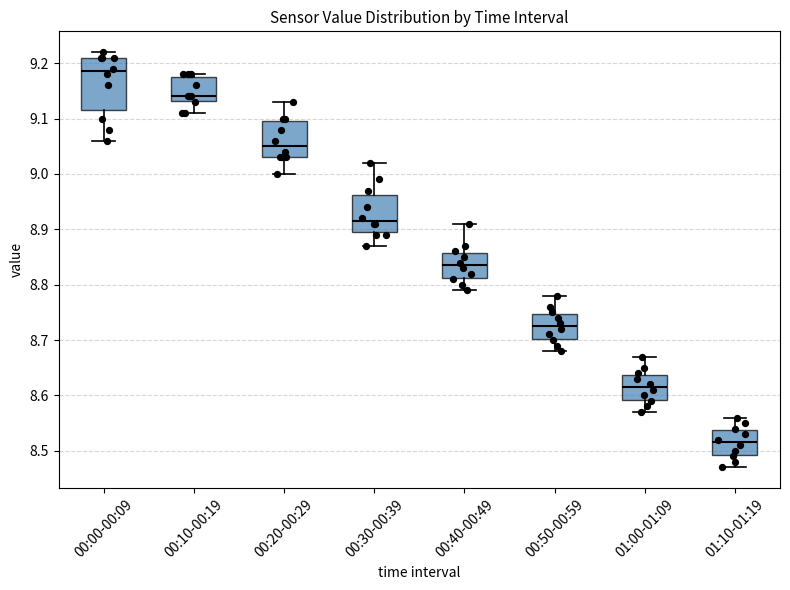

Reading left to right, read every box against the y-axis: the position of its median line, the range the box covers, and the ends of its whiskers. The values are not printed on the chart, so give them approximately, as read against the axis.

00:00-00:09: median 9.19, box 9.12 to 9.21, whiskers 9.06 to 9.22
00:10-00:19: median 9.14, box 9.13 to 9.18, whiskers 9.11 to 9.18 (just above the box's upper edge)
00:20-00:29: median 9.05, box 9.03 to 9.10, whiskers 9.00 to 9.13
00:30-00:39: median 8.92, box 8.90 to 8.96, whiskers 8.87 to 9.02
00:40-00:49: median 8.84, box 8.81 to 8.86, whiskers 8.79 to 8.91
00:50-00:59: median 8.73, box 8.70 to 8.75, whiskers 8.68 to 8.78
01:00-01:09: median 8.62, box 8.59 to 8.64, whiskers 8.57 to 8.67
01:10-01:19: median 8.52, box 8.49 to 8.54, whiskers 8.47 to 8.56